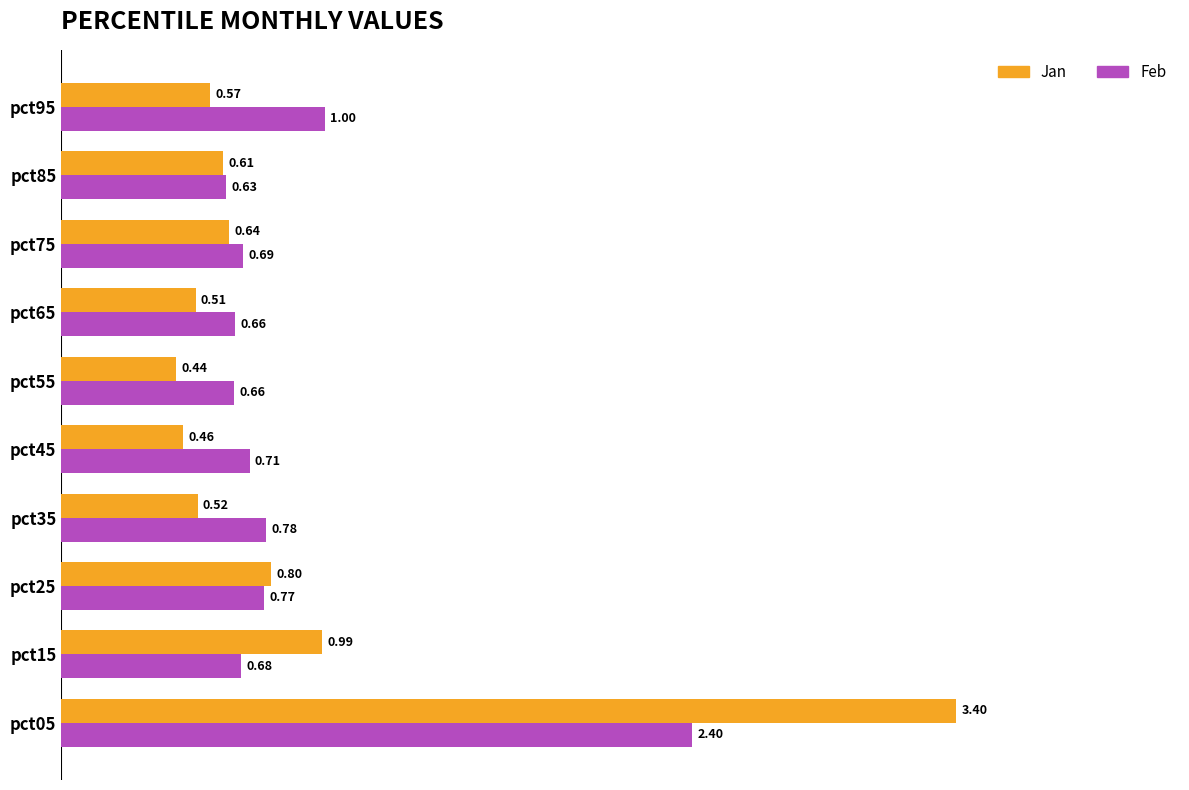

Rank the series by their maximum value, from lowest to highest.

Feb, Jan